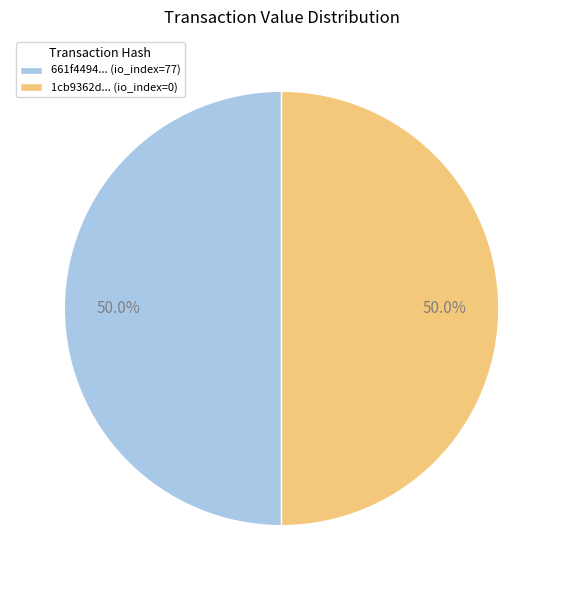

How much of the chart is everything except 661f4494... (io_index=77)?

50.0%